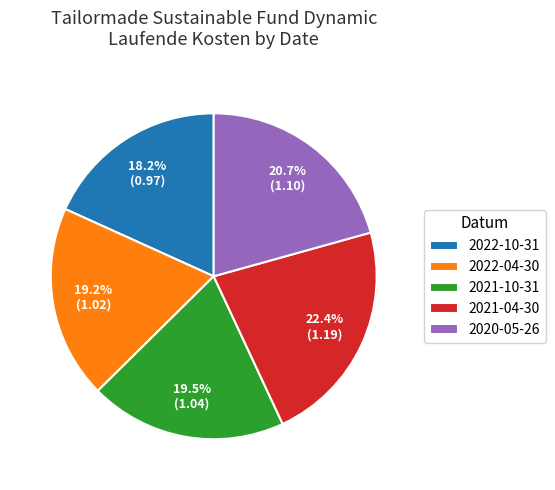

Approximately how many times larger is the value at 2021-10-31 compared to 2022-04-30?

1.0